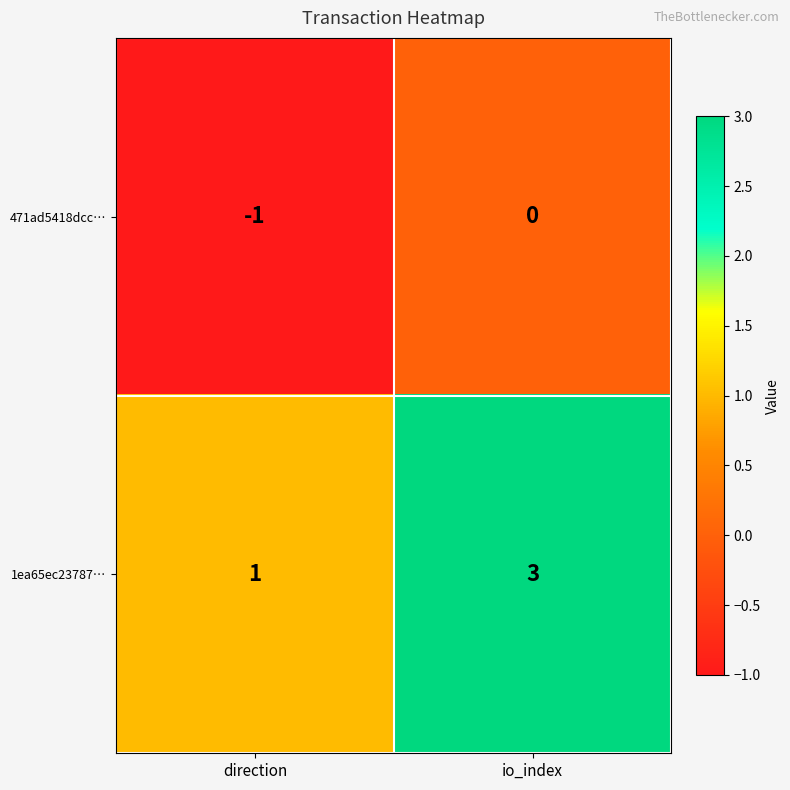

Reading left to right, transcribe all the data shown in this chart.

471ad5418dcc…: direction=-1	io_index=0
1ea65ec23787…: direction=1	io_index=3